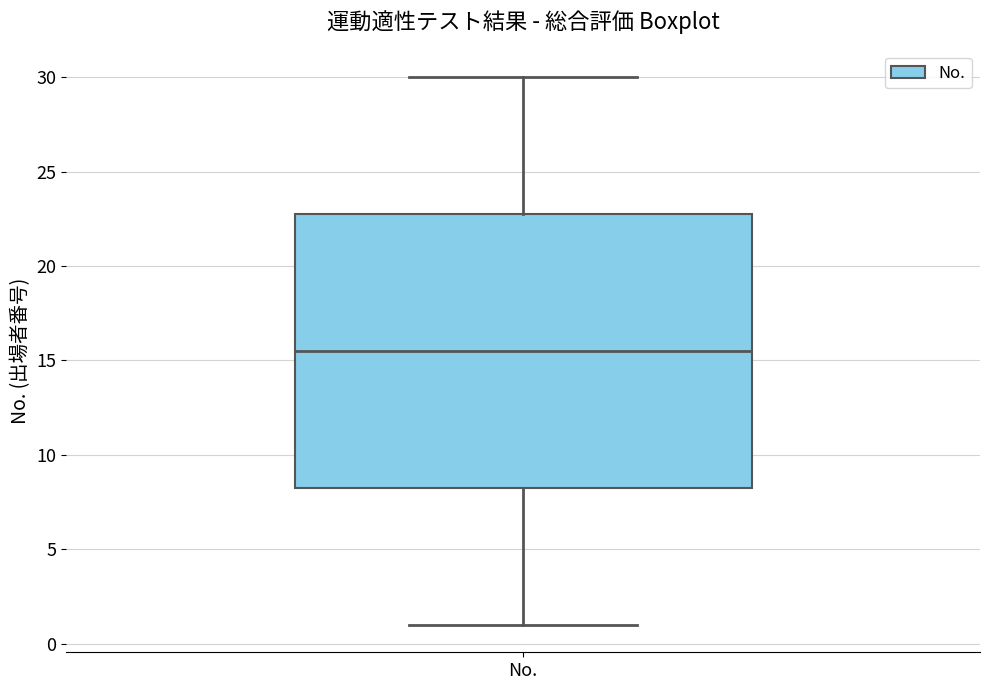

Where is the lower edge of the box for No. on the y-axis? The values are not printed on the chart, so give them approximately, as read against the axis.

8.5